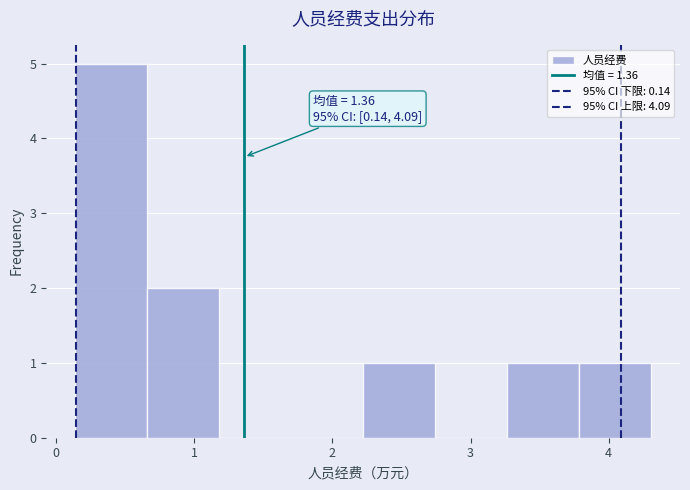

Over which range of the x-axis is the bar tallest?

0.1 to 0.7